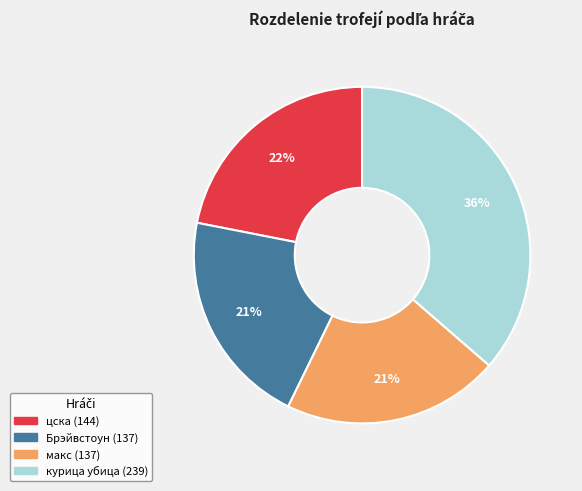

Which has a higher value, цска or курица убица?

курица убица